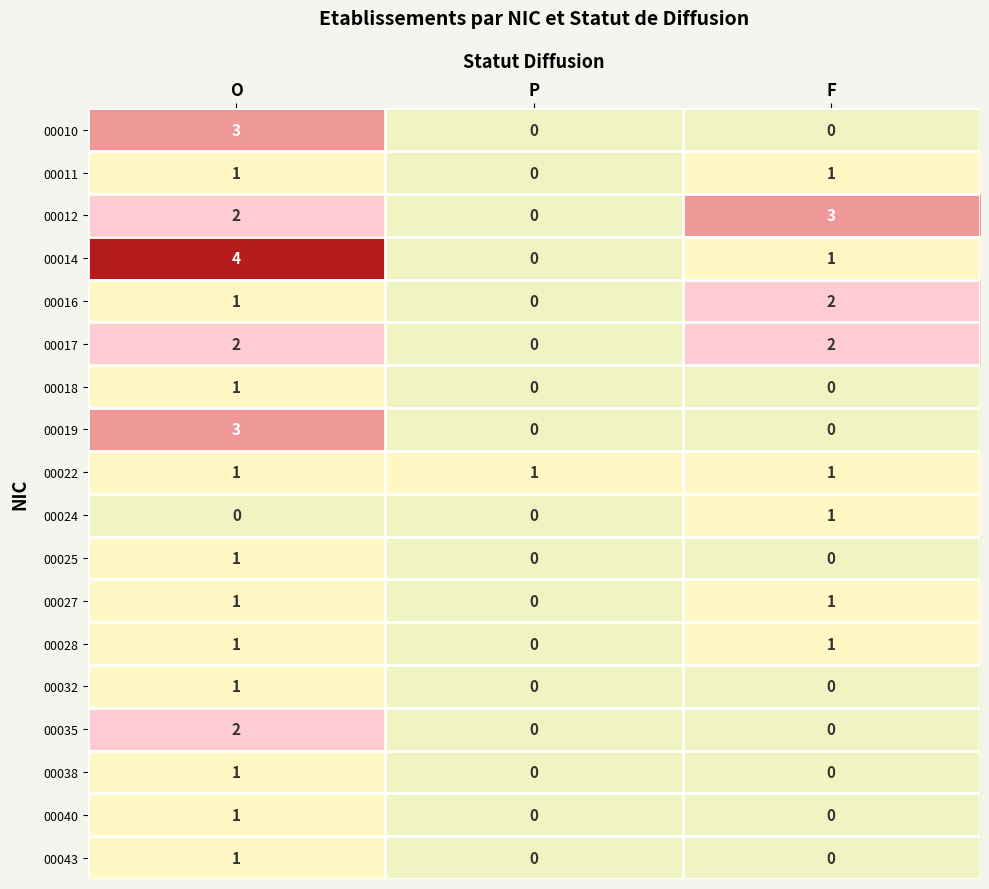

What is the spread (max minus min) of values at F?

3